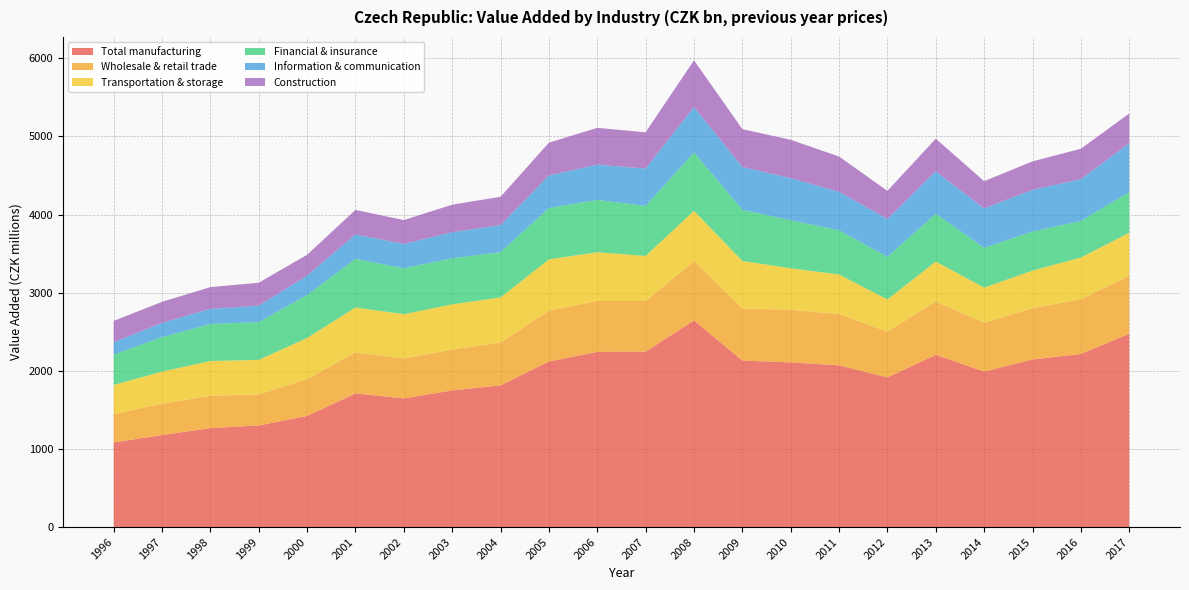

Reading left to right, what are all the values shown in this chart?

Total manufacturing: 1996=1083.1	1997=1177.7	1998=1267.0	1999=1300.4	2000=1421.8	2001=1709.9	2002=1646.6	2003=1749.3	2004=1813.2	2005=2118.8	2006=2241.5	2007=2245.8	2008=2644.6	2009=2131.4	2010=2107.4	2011=2069.2	2012=1915.7	2013=2204.6	2014=1989.9	2015=2144.8	2016=2215.4	2017=2473.8
Wholesale & retail trade: 1996=361.6	1997=401.4	1998=413.4	1999=398.4	2000=472.4	2001=525.1	2002=511.0	2003=523.4	2004=548.1	2005=650.9	2006=652.2	2007=647.6	2008=759.1	2009=667.4	2010=673.2	2011=656.9	2012=585.5	2013=681.7	2014=625.0	2015=658.1	2016=700.9	2017=744.7
Transportation & storage: 1996=374.0	1997=410.3	1998=445.7	1999=440.8	2000=526.5	2001=575.1	2002=567.0	2003=578.0	2004=578.3	2005=656.7	2006=623.5	2007=577.1	2008=644.5	2009=607.9	2010=531.3	2011=506.8	2012=412.6	2013=511.9	2014=449.7	2015=479.4	2016=533.8	2017=548.5
Financial & insurance: 1996=388.8	1997=441.5	1998=473.3	1999=483.9	2000=550.0	2001=622.0	2002=587.5	2003=589.8	2004=579.3	2005=657.2	2006=670.0	2007=639.9	2008=746.8	2009=653.5	2010=615.0	2011=566.3	2012=544.7	2013=612.3	2014=509.3	2015=500.9	2016=468.4	2017=519.5
Information & communication: 1996=159.0	1997=182.1	1998=194.5	1999=209.6	2000=248.9	2001=313.3	2002=312.4	2003=333.9	2004=345.4	2005=417.4	2006=451.4	2007=478.0	2008=581.5	2009=549.1	2010=538.9	2011=491.9	2012=485.6	2013=543.7	2014=504.0	2015=533.2	2016=534.5	2017=625.9
Construction: 1996=272.1	1997=270.1	1998=277.1	1999=294.2	2000=266.0	2001=313.7	2002=305.1	2003=351.9	2004=362.9	2005=419.2	2006=471.1	2007=464.5	2008=598.0	2009=484.2	2010=491.4	2011=451.5	2012=359.2	2013=416.9	2014=349.1	2015=364.0	2016=389.4	2017=381.6